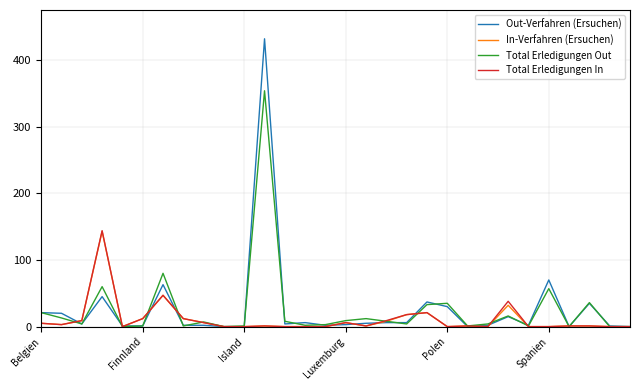

What is the greatest value displayed?

432